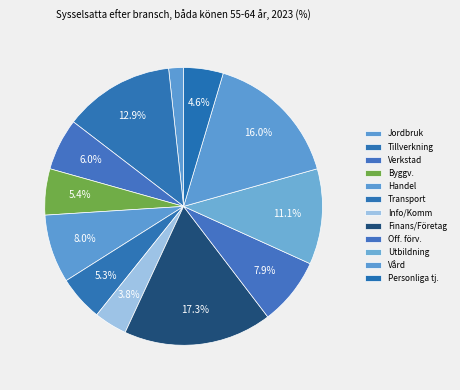

Rank the categories by value from lowest to highest.

Jordbruk, skogsbruk o fiske, Information och kommunikation, Personliga och kulturella tjänster, Transport, Byggverksamhet, Verkstadsindustrin, Offentlig förvaltning, Handel, Utbildning, Tillverkningsindustrin, Vård och omsorg, Finansiell verksamhet, företagstjänster